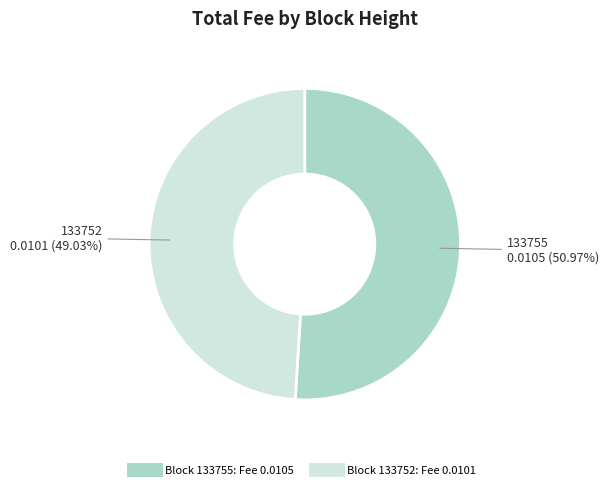

How many slices are in this pie chart?

2